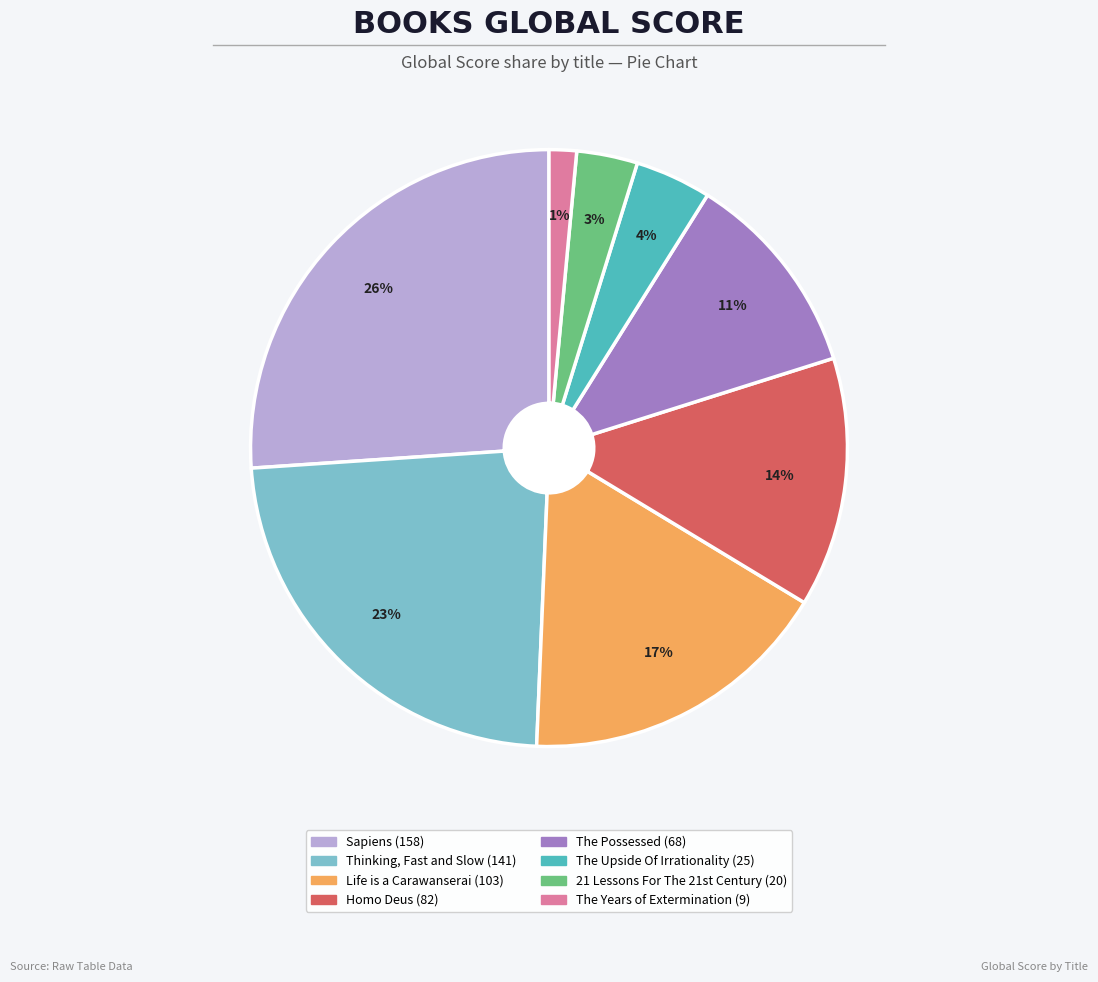

Which slice is the smallest?

The Years of Extermination